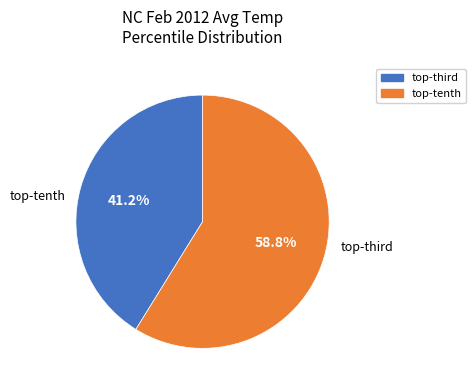

Count the number of slices in the pie.

2